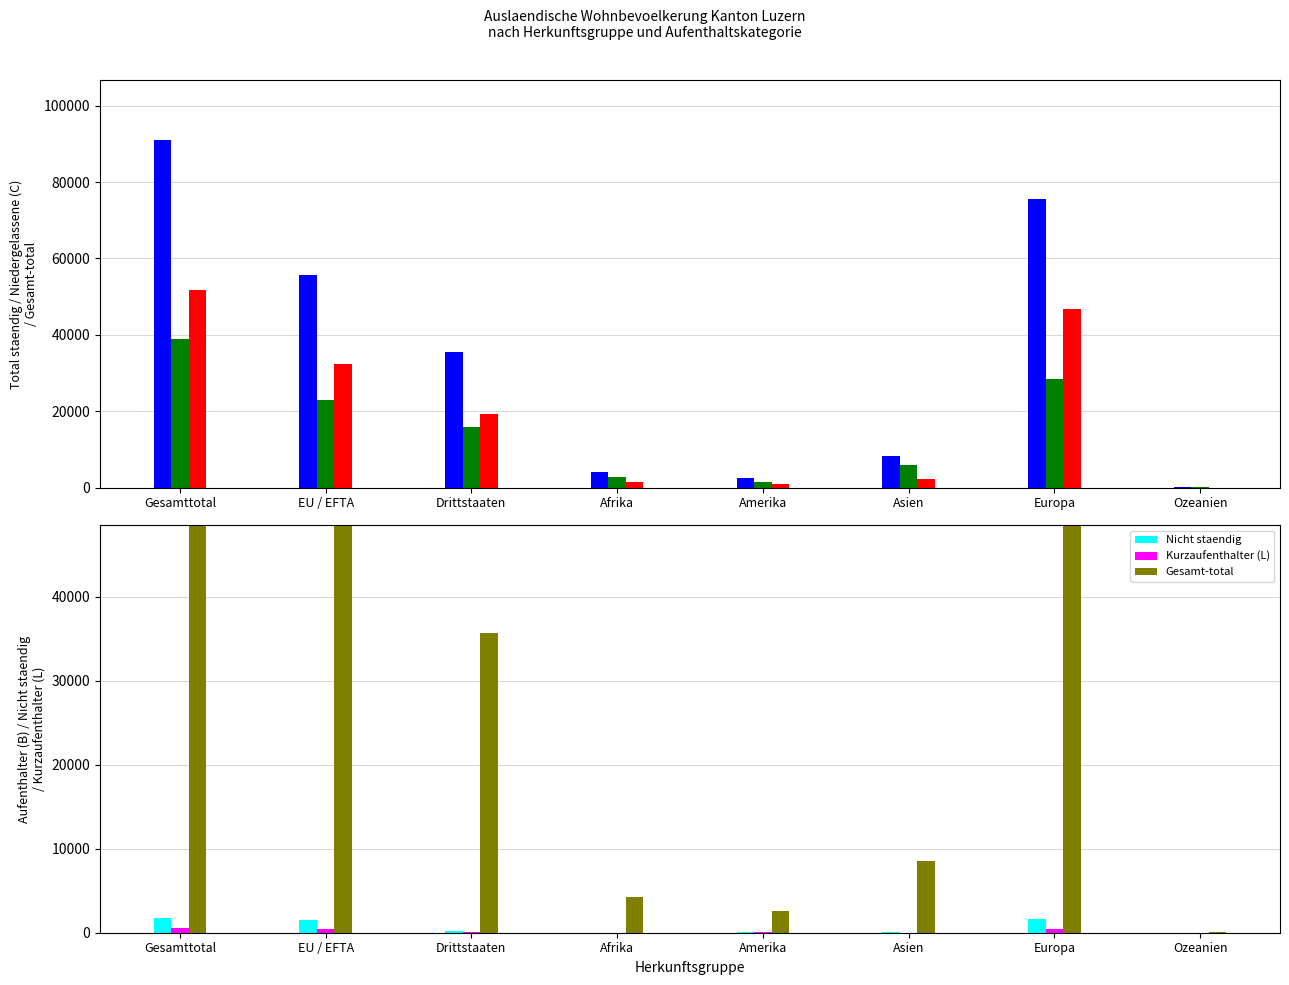

How many data points does each series have?

8